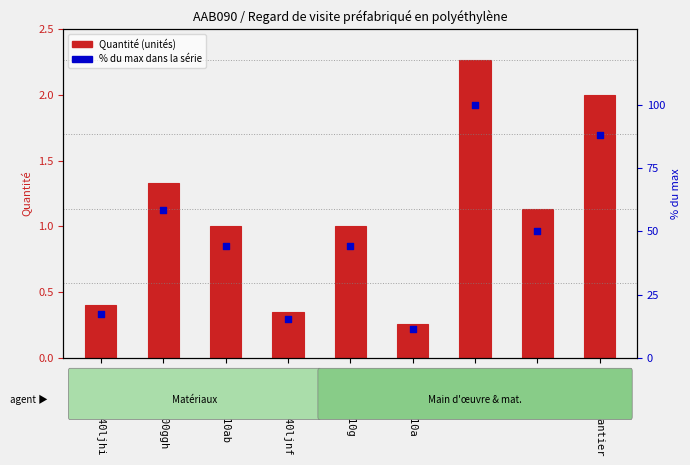

Is the value of Quantité at mo041 greater than the value of % du max dans la série at mt46tpr010g?

No